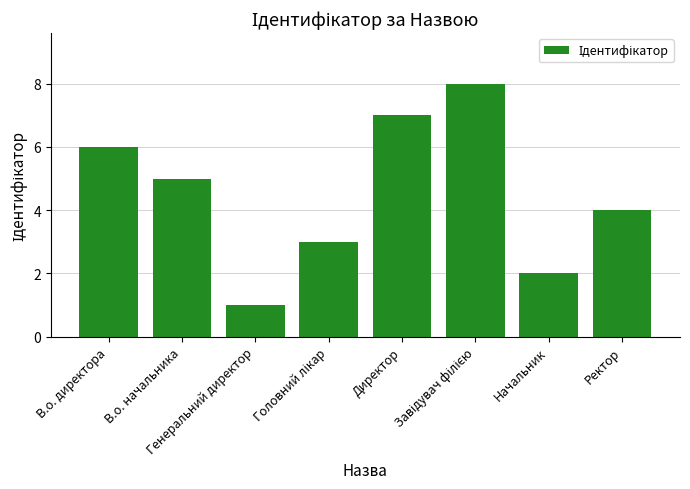

What is the difference between the maximum and minimum values?

7